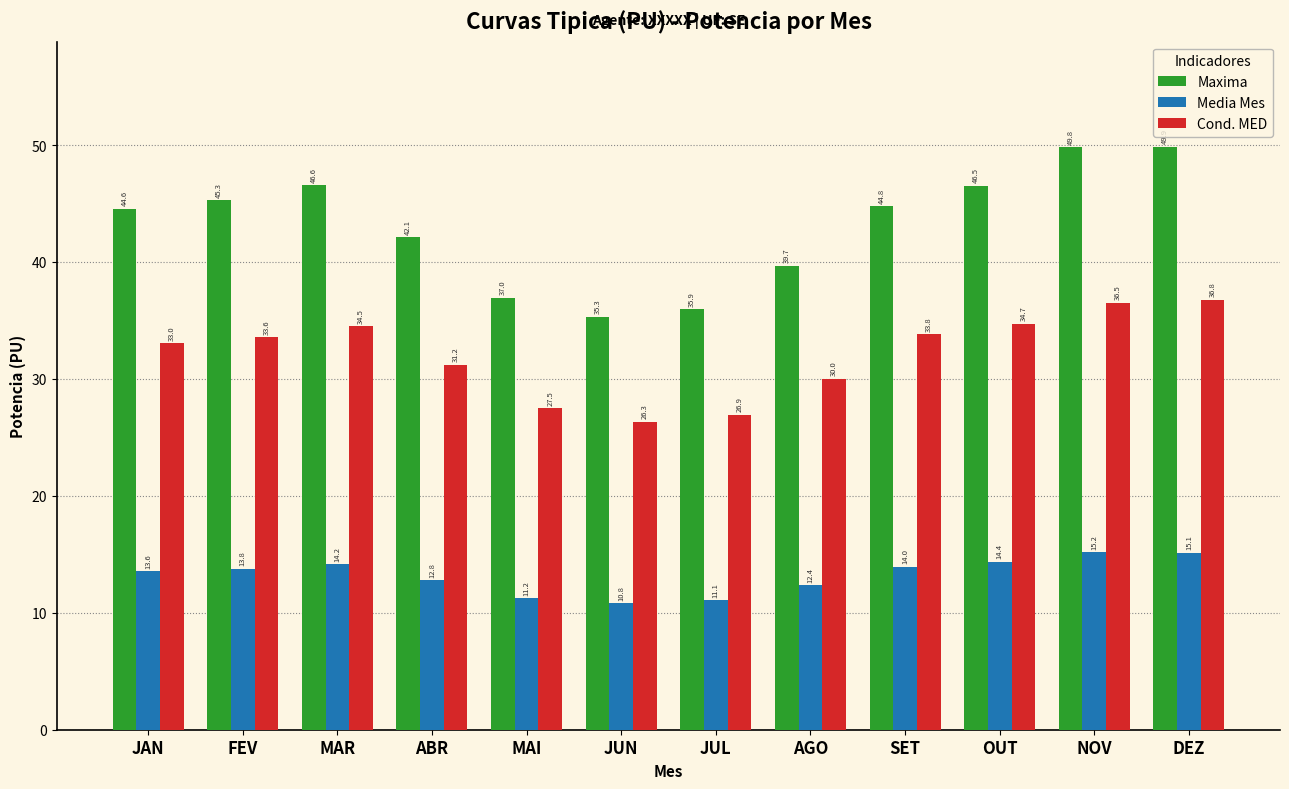

Rank the series by their maximum value, from highest to lowest.

Maxima, Cond. MED, Media Mes